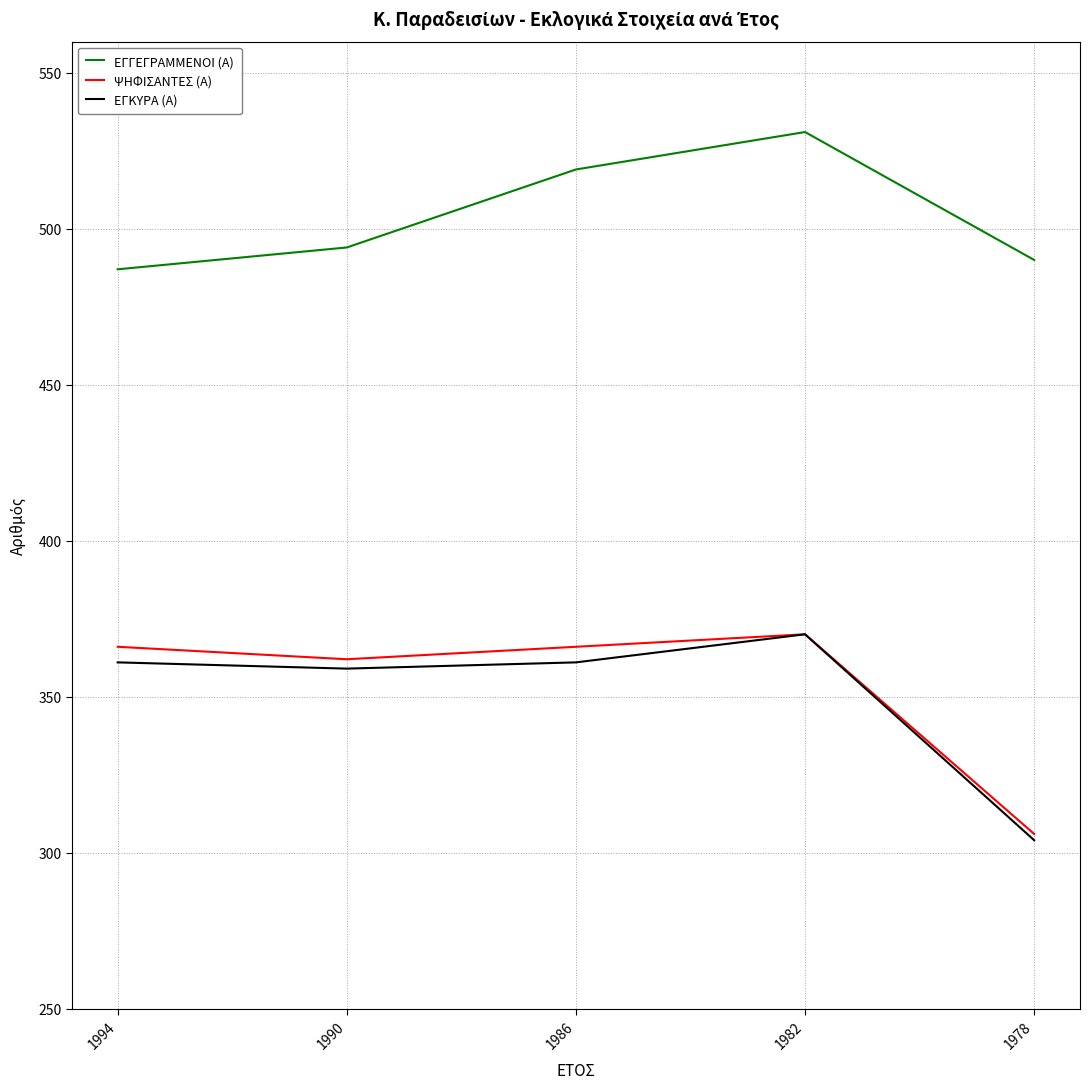

The value of ΕΓΚΥΡΑ (Α) at 1986 is 231. True or false?

False